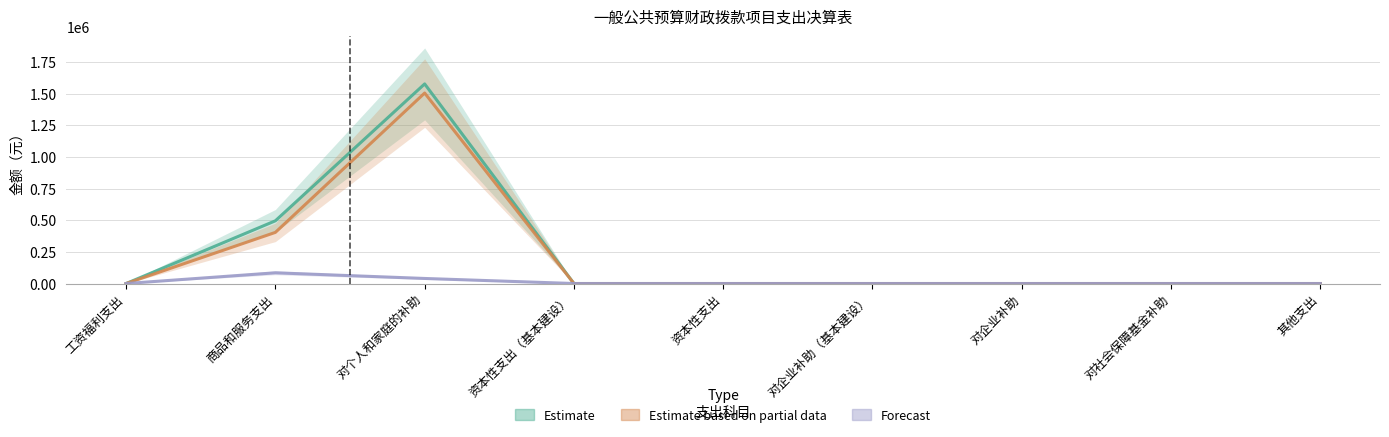

The value of Estimate at 商品和服务支出 is 495529.1. True or false?

True